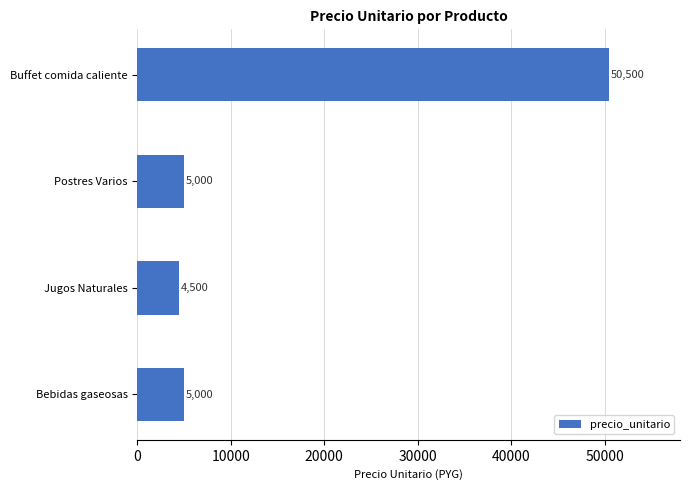

How many bars are there in total?

4